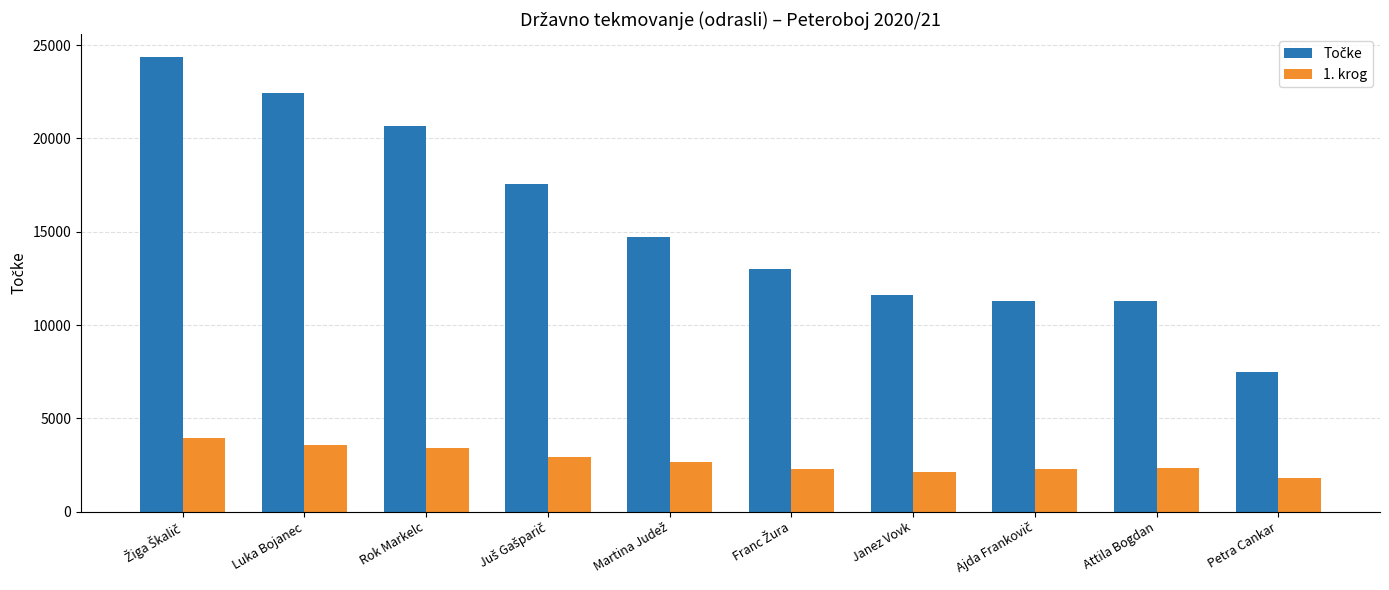

What is the difference between the highest and lowest values at Rok Markelc?

17230